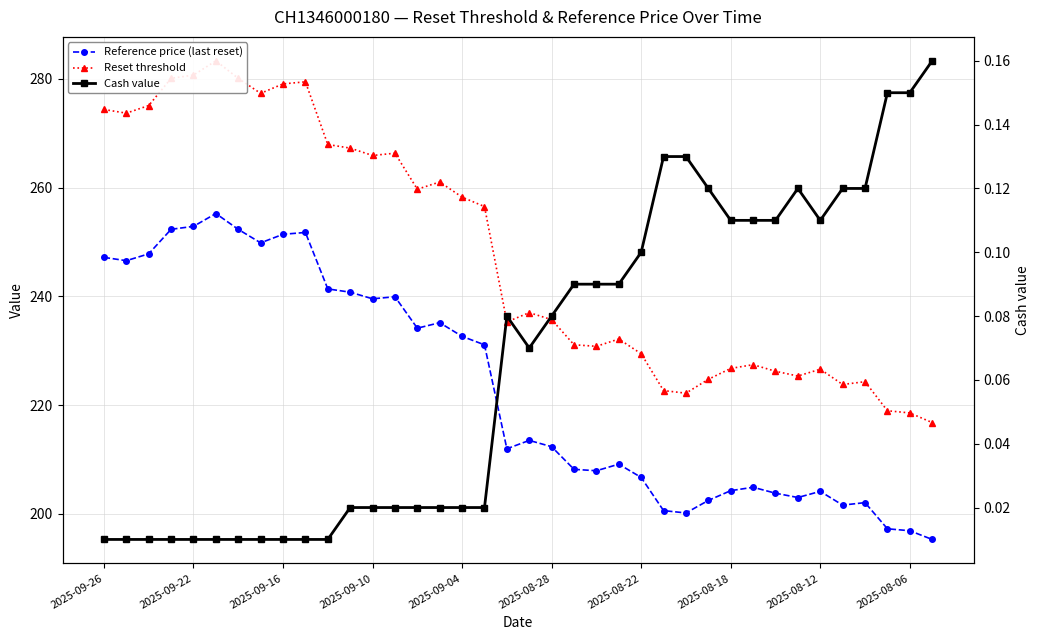

At 2025-08-28, list the series in order from smallest to largest.

Cash value, Reference price (last reset), Reset threshold